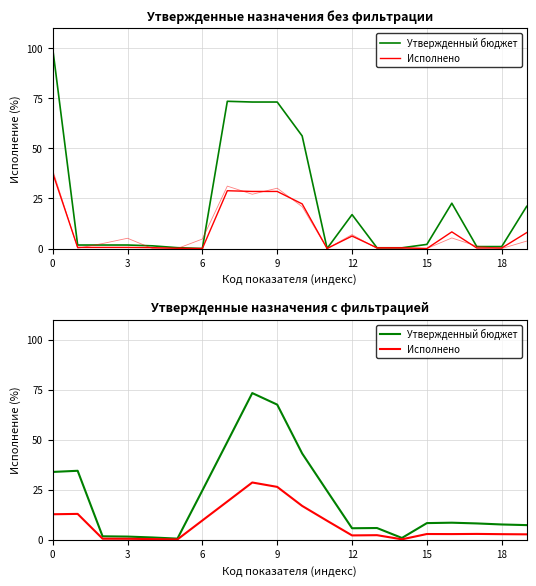

At which category does Исполнено reach its first local peak?

3